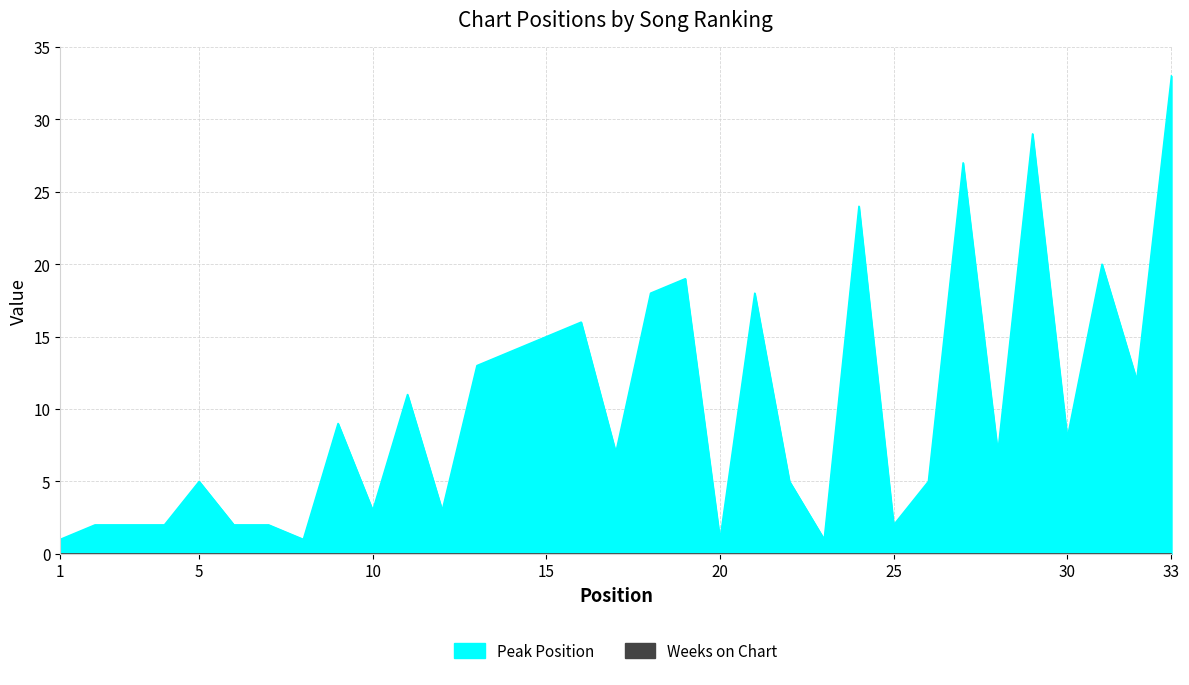

Where is the first local minimum?

8